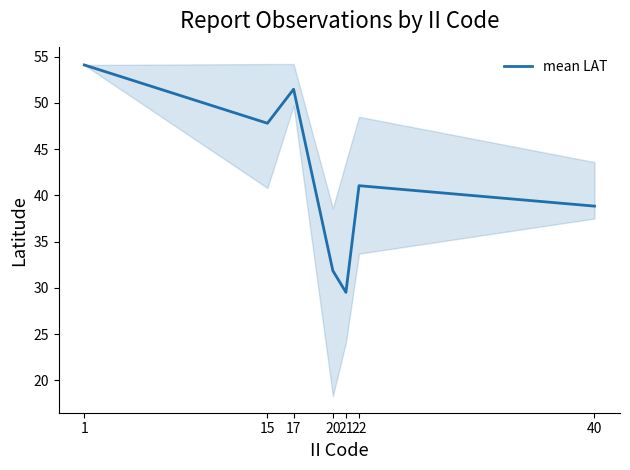

What is the smallest value displayed?

29.5